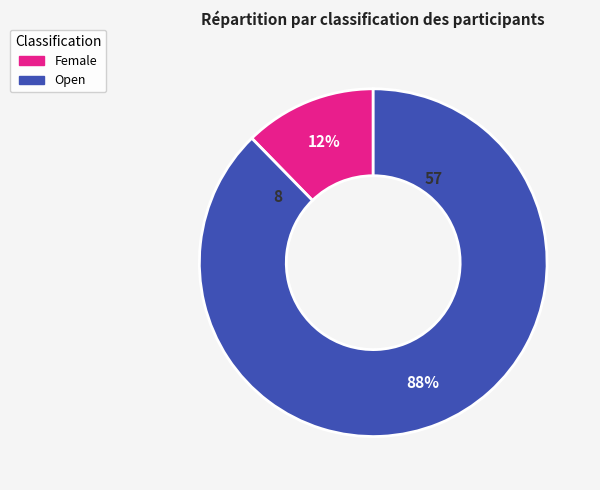

To the nearest percent, what is the combined percentage of Female and Open?

100%